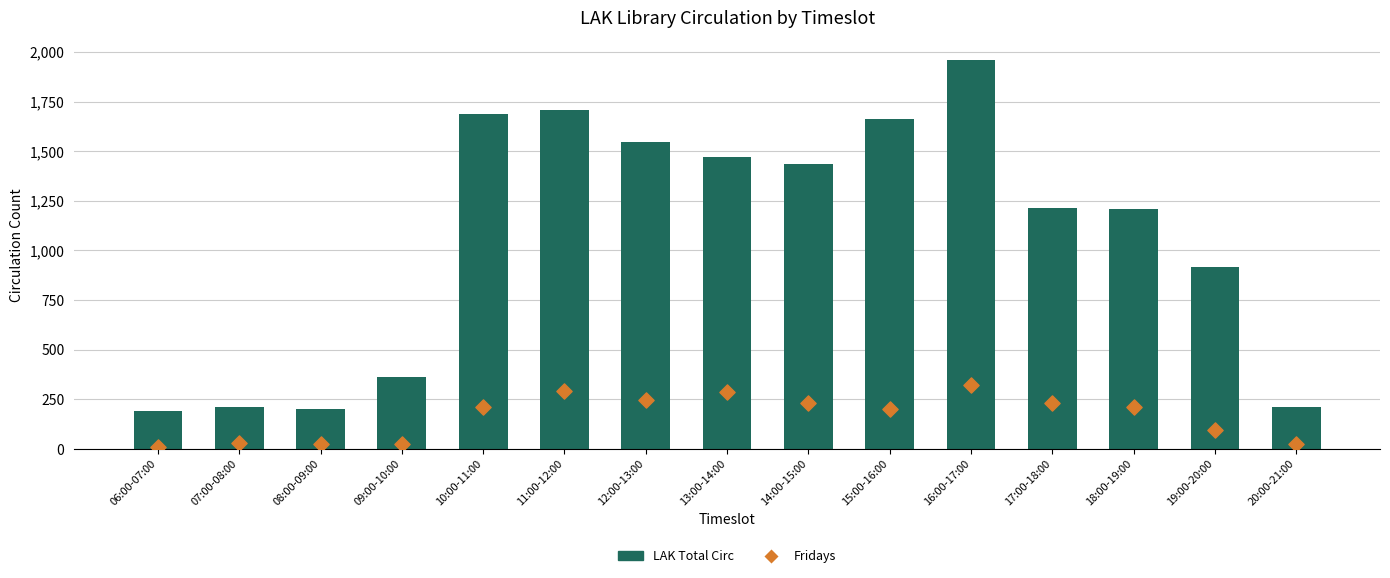

Which series has the widest spread of Y values?

LAK Total Circ